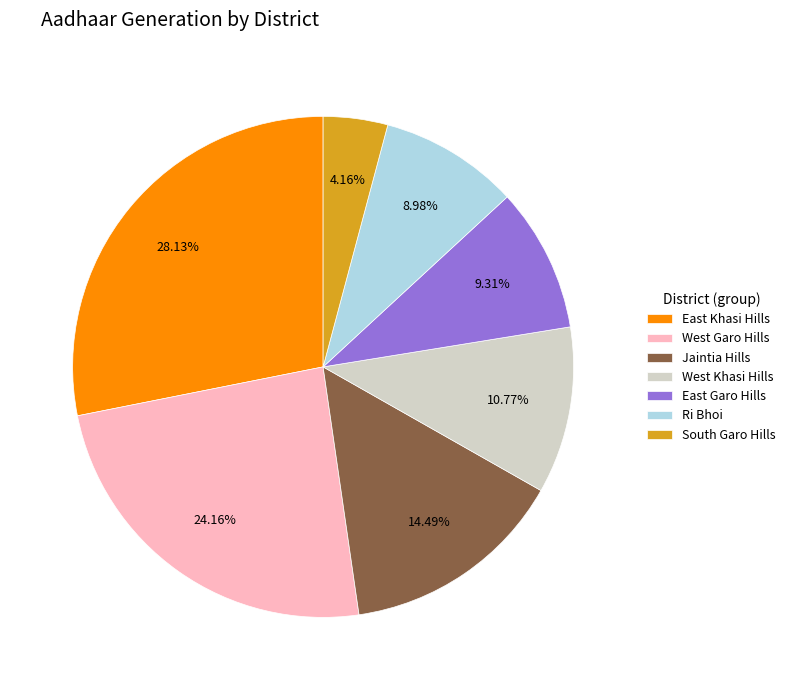

Is South Garo Hills the majority of the pie?

No